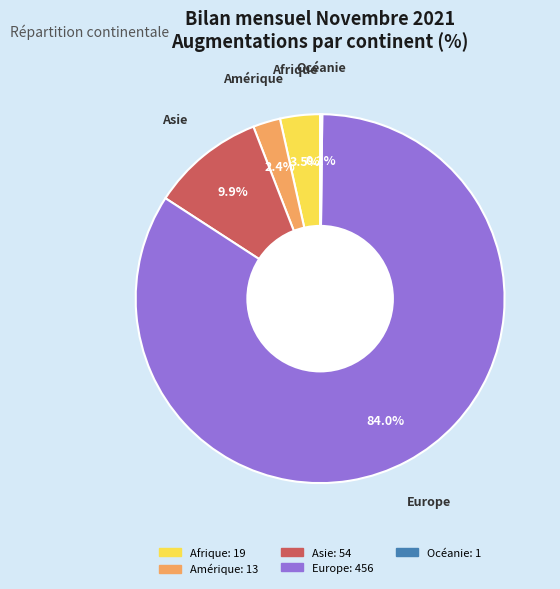

What is the majority slice?

Europe